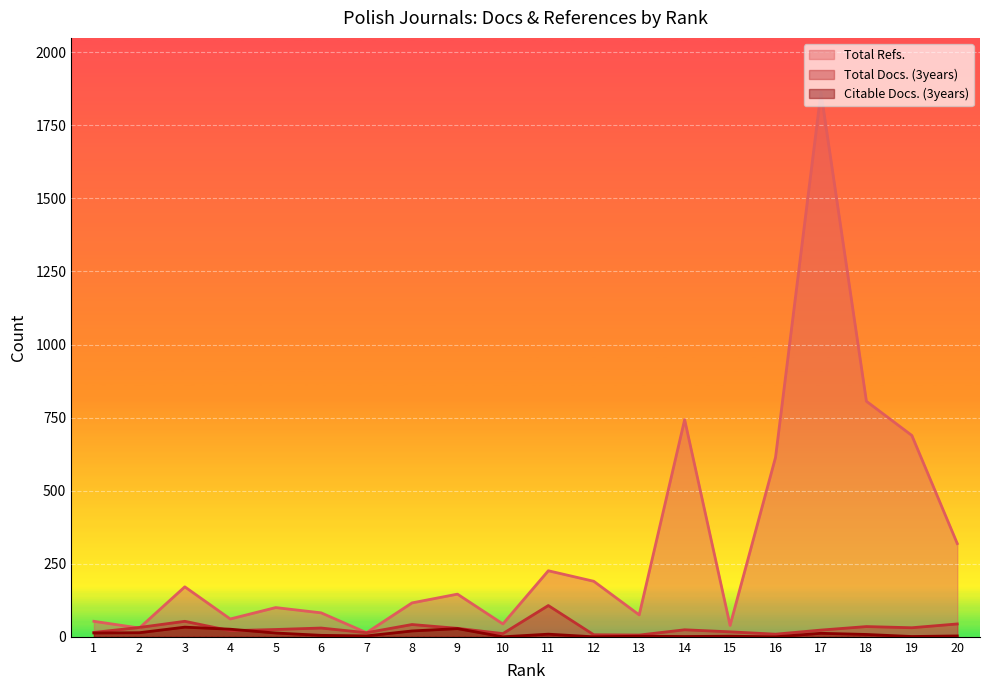

At how many categories does at least one series exceed 1303?

1